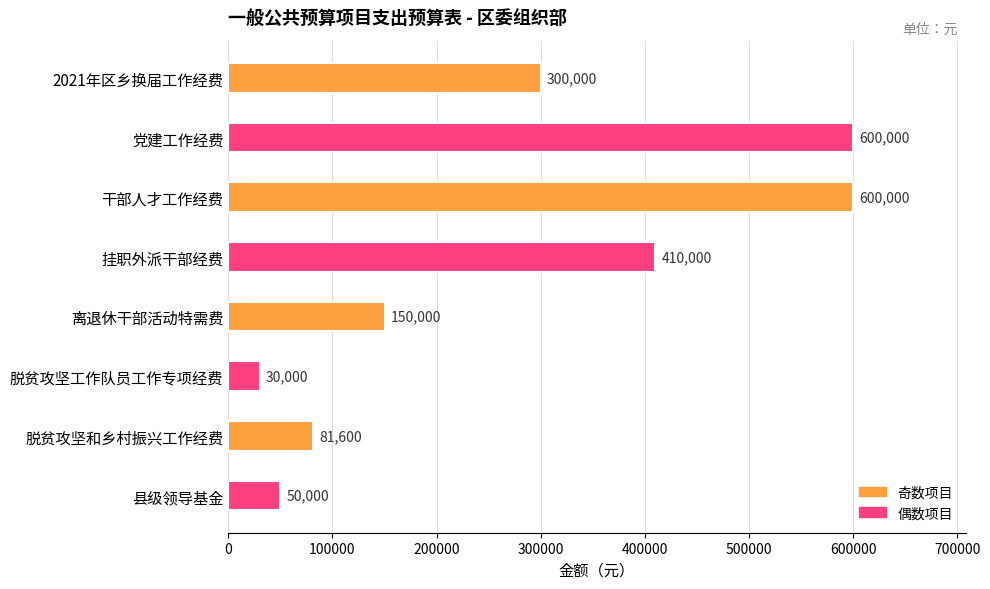

True or false: the data shows 600000 at 干部人才工作经费.

True